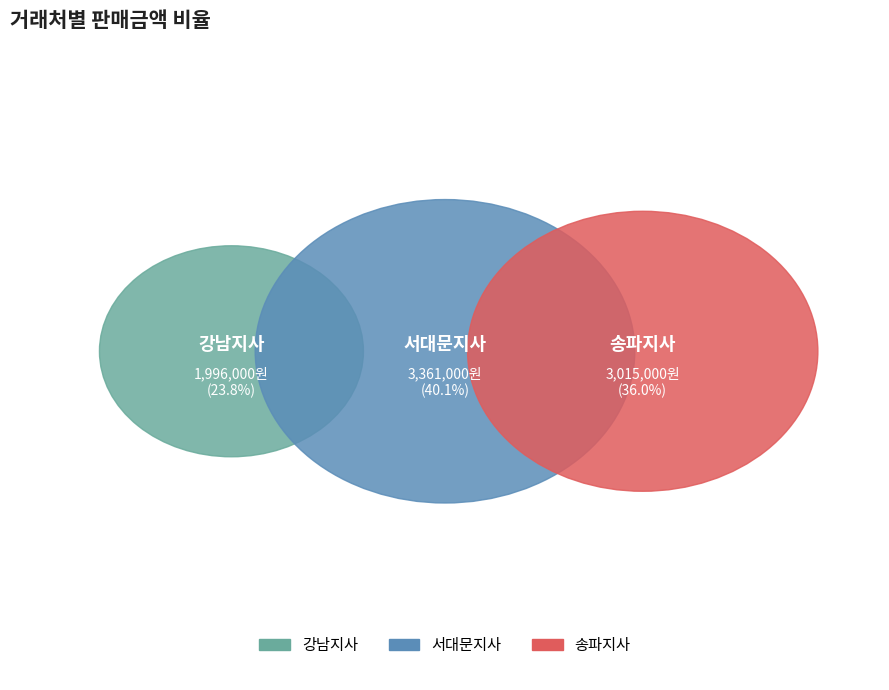

Is 서대문지사 the majority of the pie?

No